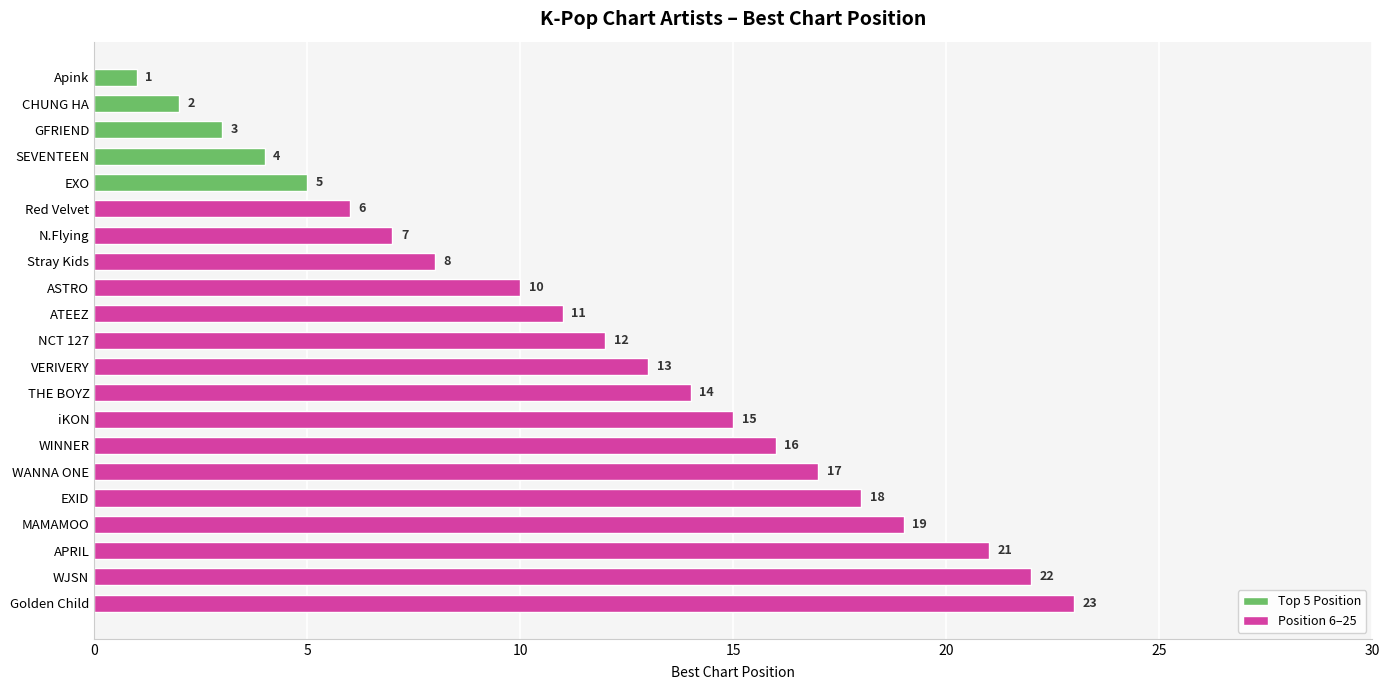

What is the average value?

12